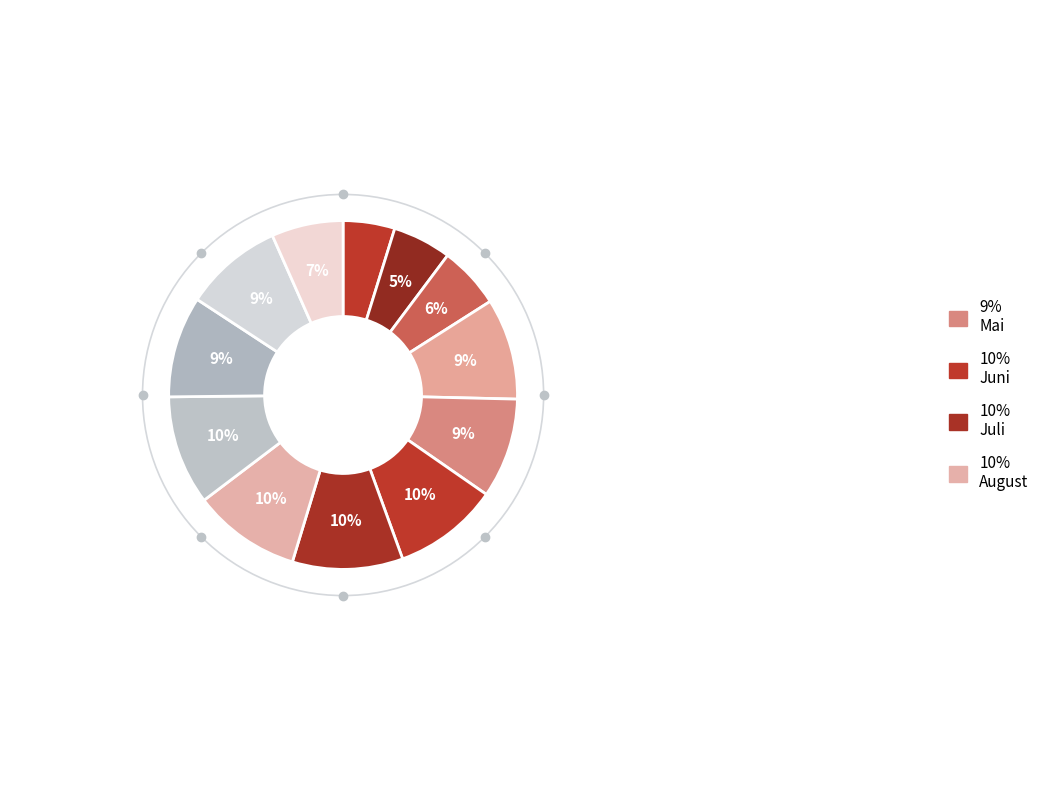

How many segments does this pie chart have?

12